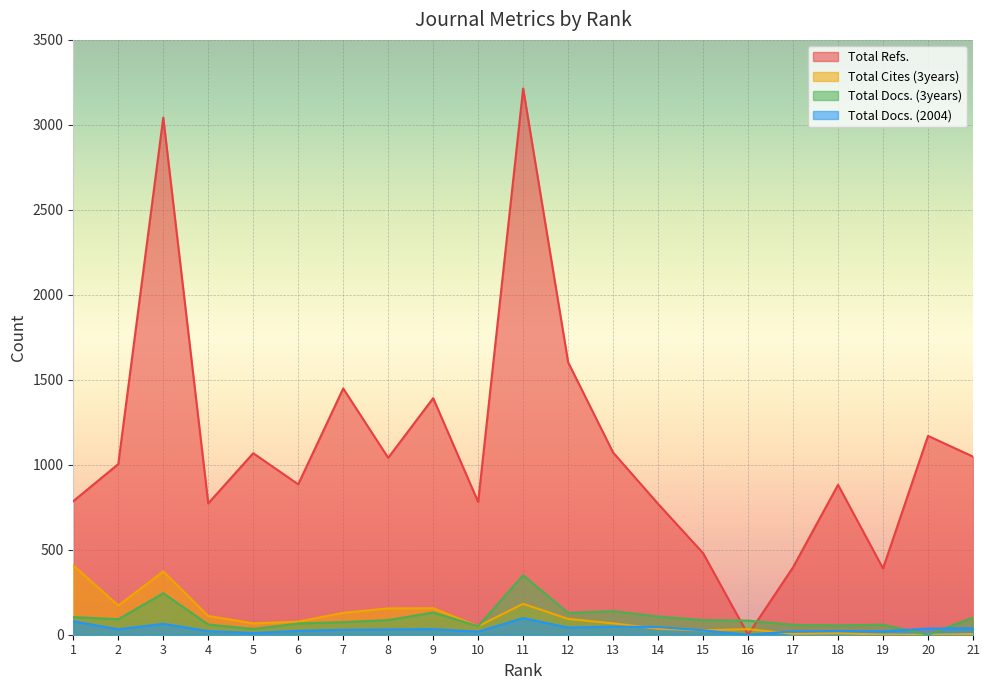

What is the value of the Total Docs. (3years) point at the 11th from the left?

350